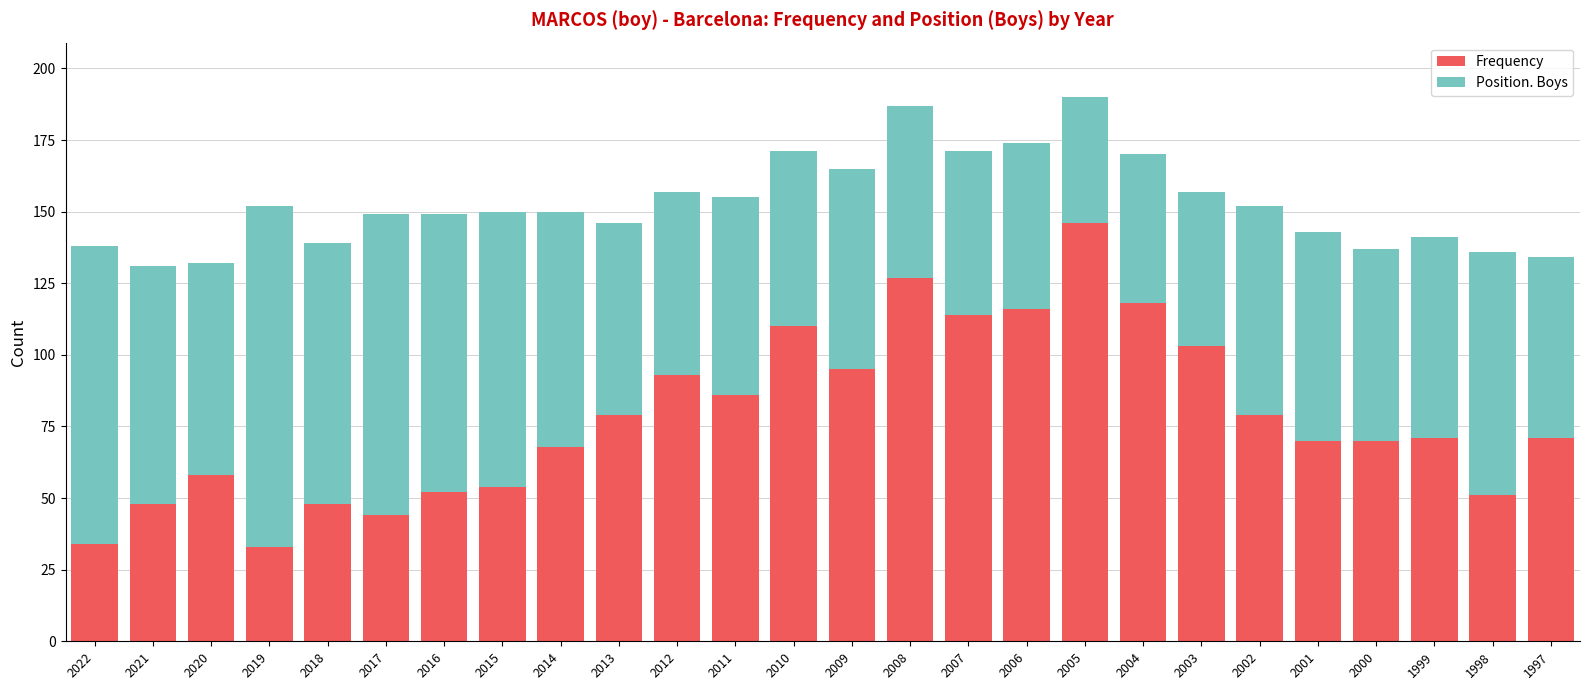

True or false: Frequency has a value of 51 at 2012.

False